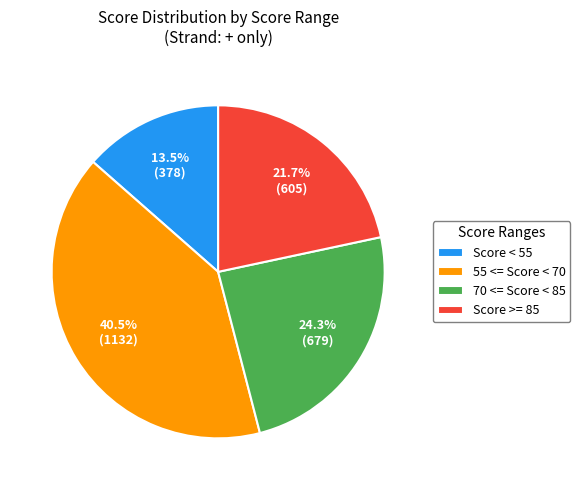

Does 70 <= Score < 85 account for over 50% of the chart?

No